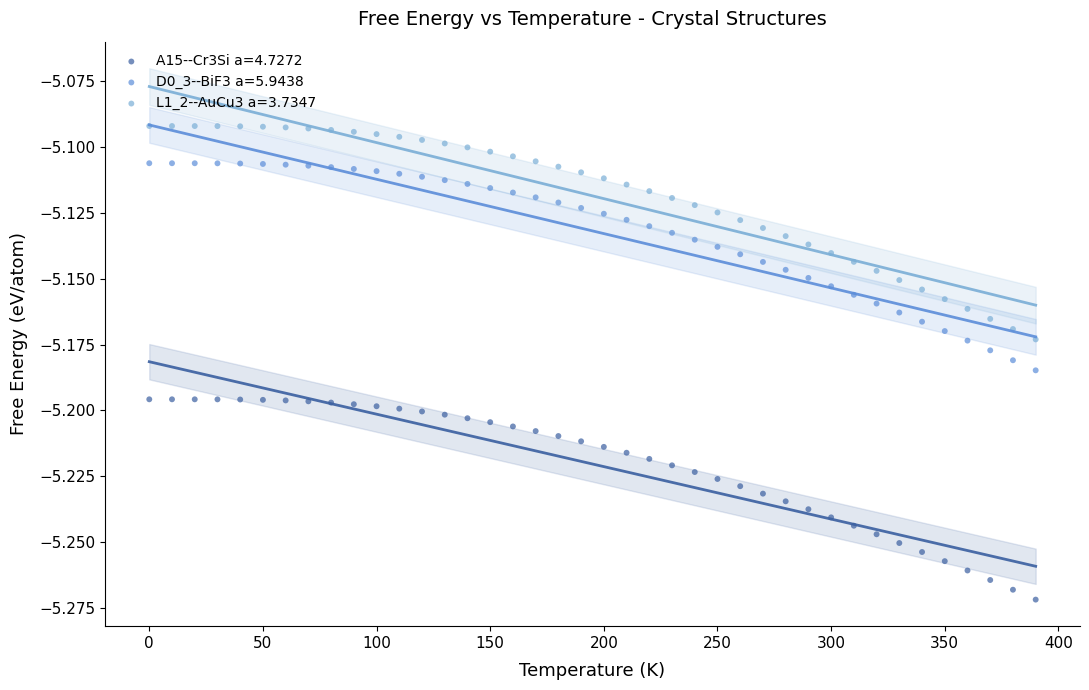

Which series reaches the minimum Y coordinate?

A15--Cr3Si a=4.7272